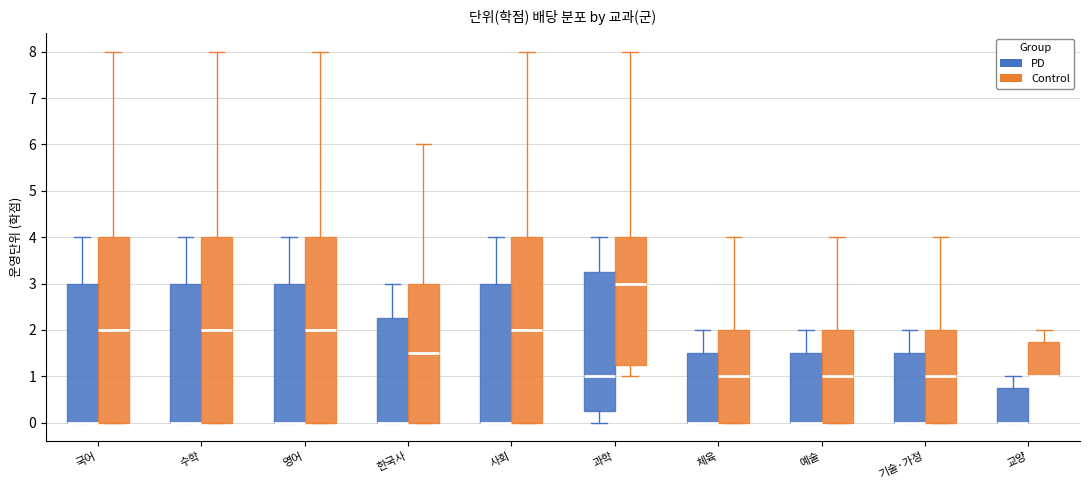

Where does the upper whisker of the box for 수학 (PD) end on the y-axis? The values are not printed on the chart, so give them approximately, as read against the axis.

4.0